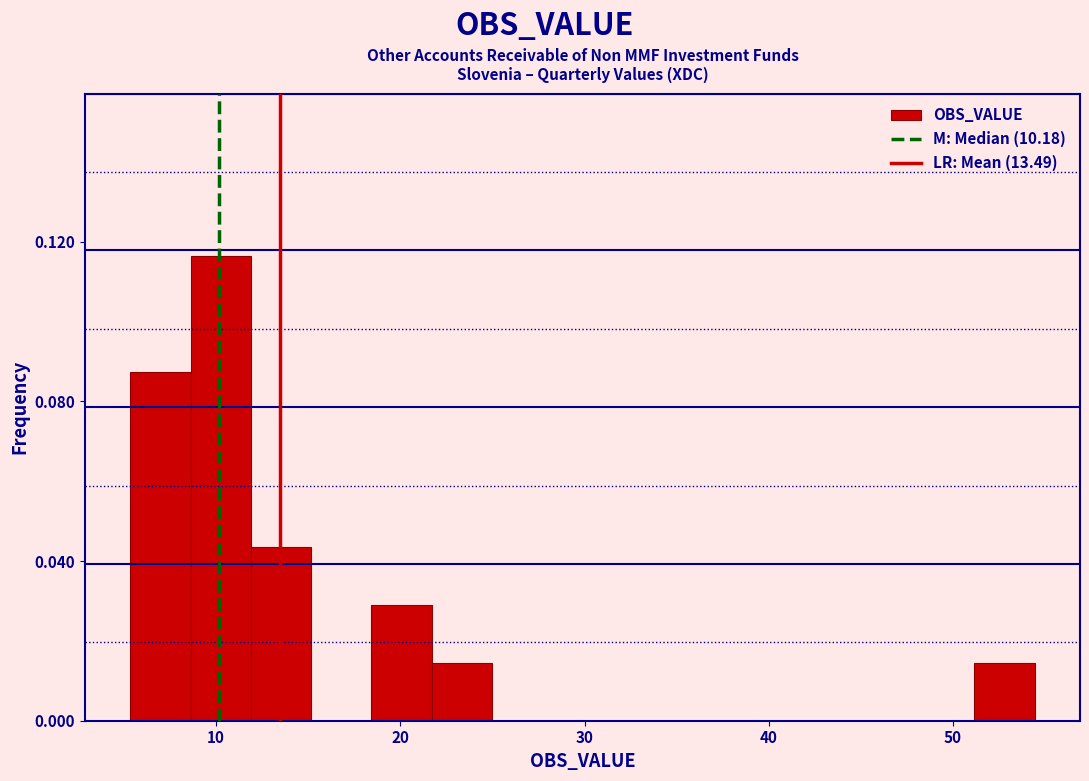

Around what value on the x-axis is the tallest bar? Give the approximate position of its centre, as read against the axis.

10